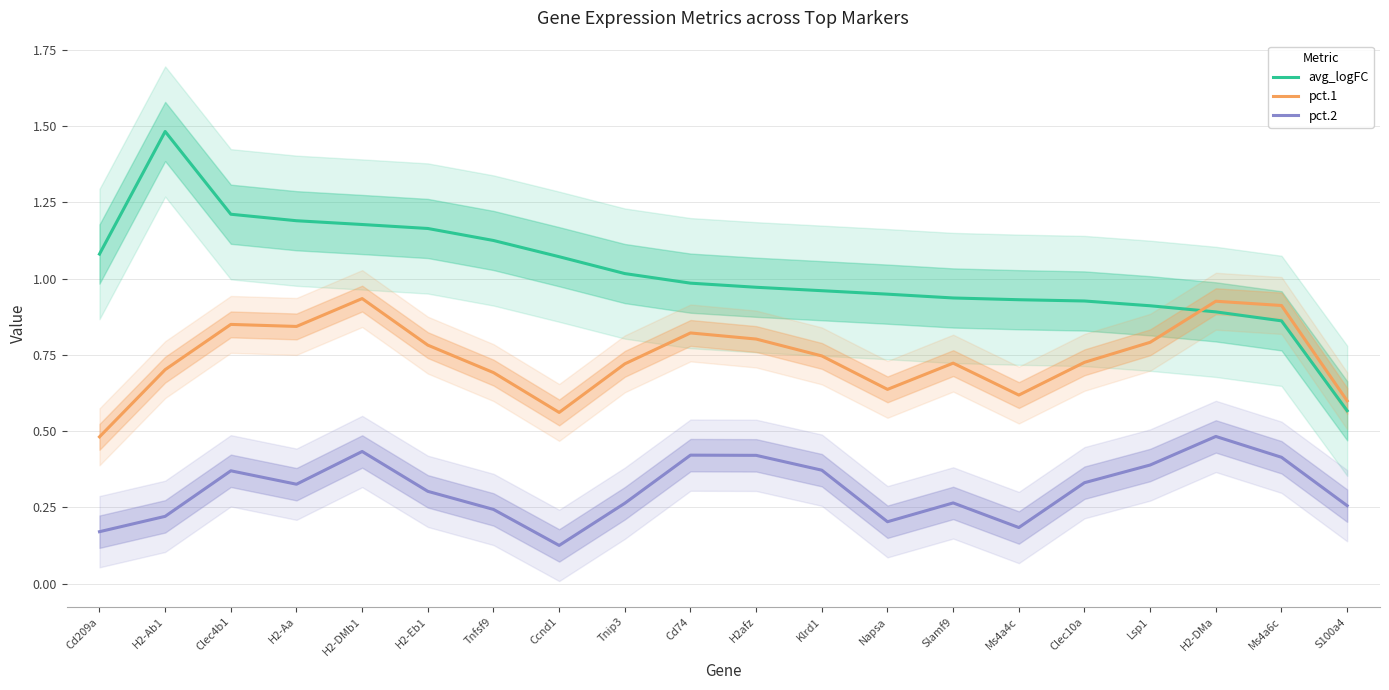

Reading left to right, transcribe all the data shown in this chart.

avg_logFC: Cd209a=1.1	H2-Ab1=1.5	Clec4b1=1.2	H2-Aa=1.2	H2-DMb1=1.2	H2-Eb1=1.2	Tnfsf9=1.1	Ccnd1=1.1	Tnip3=1.0	Cd74=1.0	H2afz=1.0	Klrd1=1.0	Napsa=0.9	Slamf9=0.9	Ms4a4c=0.9	Clec10a=0.9	Lsp1=0.9	H2-DMa=0.9	Ms4a6c=0.9	S100a4=0.6
pct.1: Cd209a=0.5	H2-Ab1=0.7	Clec4b1=0.8	H2-Aa=0.8	H2-DMb1=0.9	H2-Eb1=0.8	Tnfsf9=0.7	Ccnd1=0.6	Tnip3=0.7	Cd74=0.8	H2afz=0.8	Klrd1=0.7	Napsa=0.6	Slamf9=0.7	Ms4a4c=0.6	Clec10a=0.7	Lsp1=0.8	H2-DMa=0.9	Ms4a6c=0.9	S100a4=0.6
pct.2: Cd209a=0.2	H2-Ab1=0.2	Clec4b1=0.4	H2-Aa=0.3	H2-DMb1=0.4	H2-Eb1=0.3	Tnfsf9=0.2	Ccnd1=0.1	Tnip3=0.3	Cd74=0.4	H2afz=0.4	Klrd1=0.4	Napsa=0.2	Slamf9=0.3	Ms4a4c=0.2	Clec10a=0.3	Lsp1=0.4	H2-DMa=0.5	Ms4a6c=0.4	S100a4=0.3